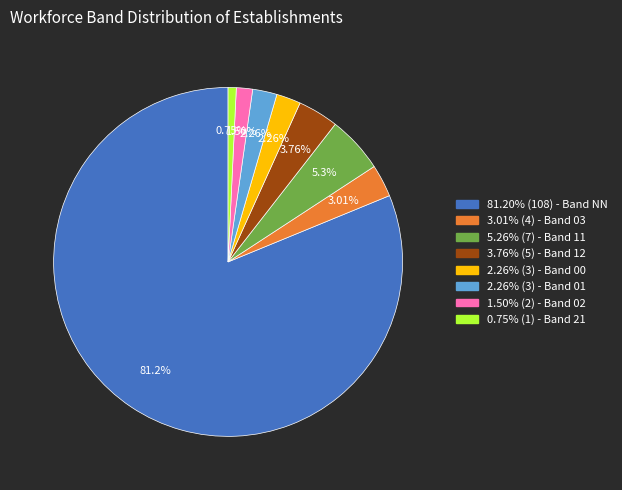

Which category has the biggest portion of the pie?

81.20% (108) - Band NN